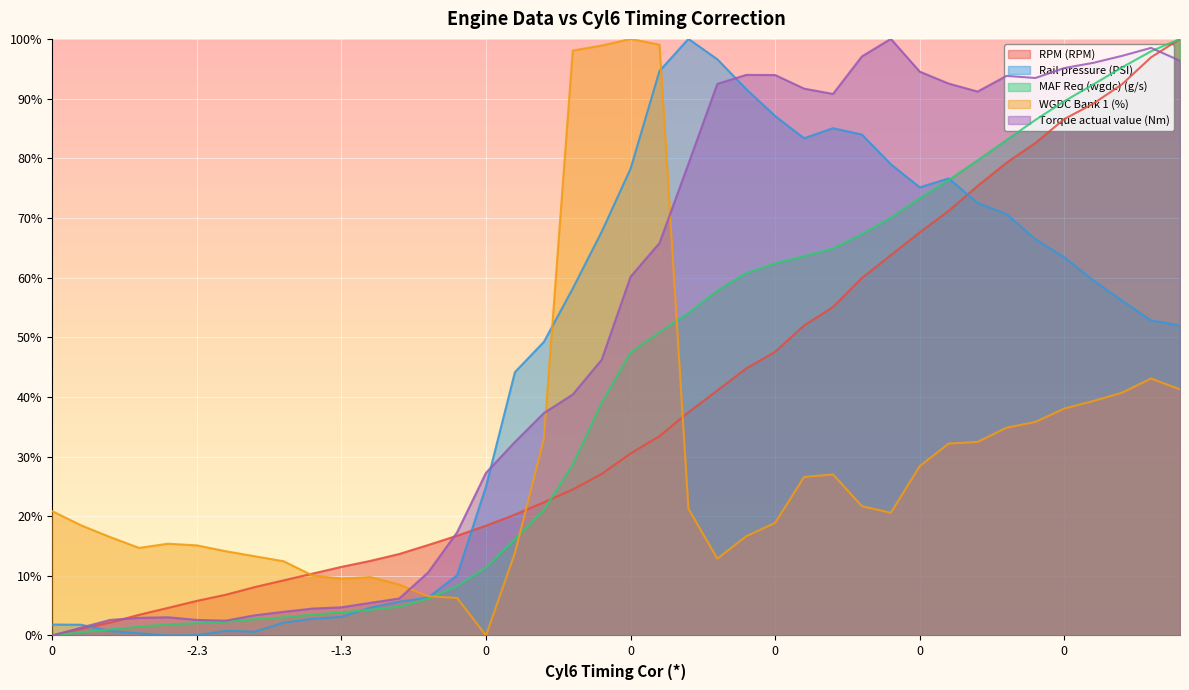

True or false: Rail pressure (PSI) and MAF Req (wgdc) (g/s) intersect in this chart.

True